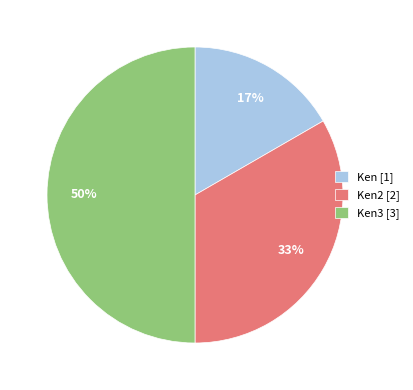

Count the number of slices in the pie.

3